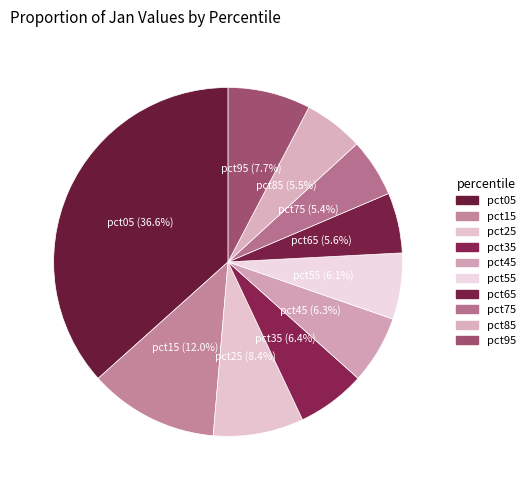

What portion of the pie excludes pct15?

88.0%